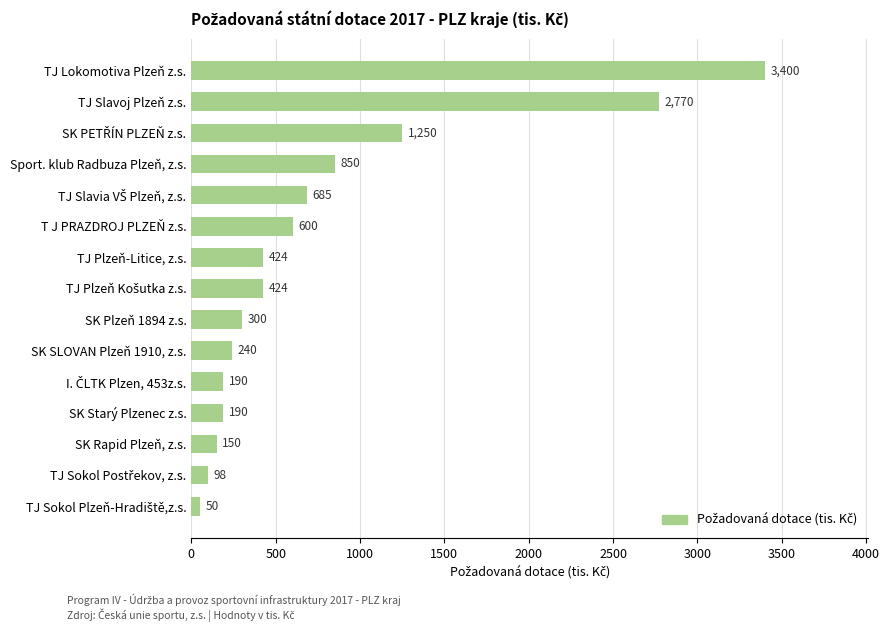

What is the difference between the maximum and second lowest values?

3302